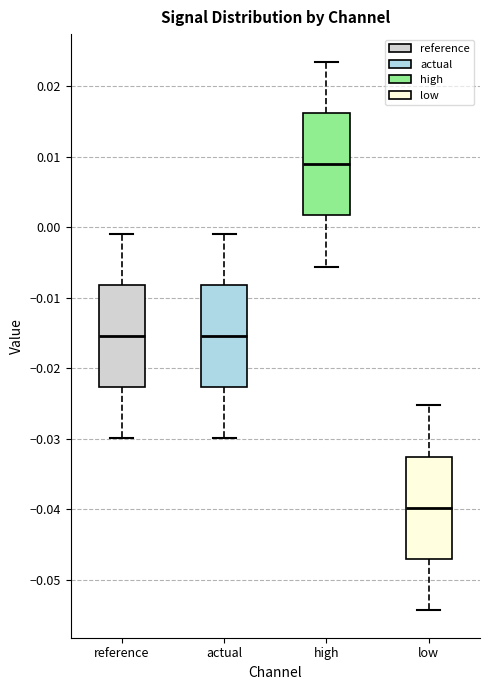

Reading left to right, read every box against the y-axis: the position of its median line, the range the box covers, and the ends of its whiskers. The values are not printed on the chart, so give them approximately, as read against the axis.

reference: median -0.015, box -0.023 to -0.008, whiskers -0.030 to -0.001
actual: median -0.015, box -0.023 to -0.008, whiskers -0.030 to -0.001
high: median 0.009, box 0.002 to 0.016, whiskers -0.006 to 0.023
low: median -0.040, box -0.047 to -0.033, whiskers -0.054 to -0.025